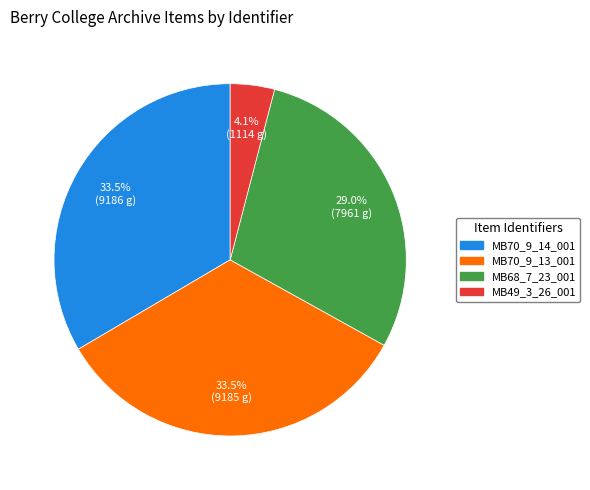

Is MB49_3_26_001 the majority of the pie?

No